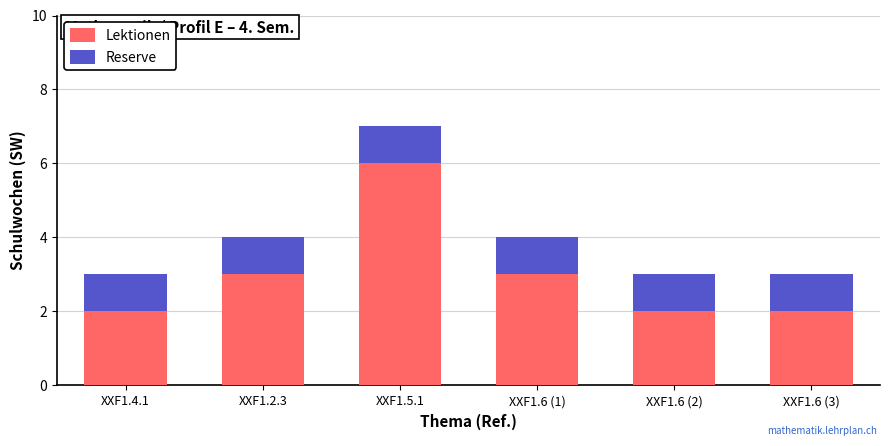

At which label does Lektionen reach its peak?

XXF1.5.1